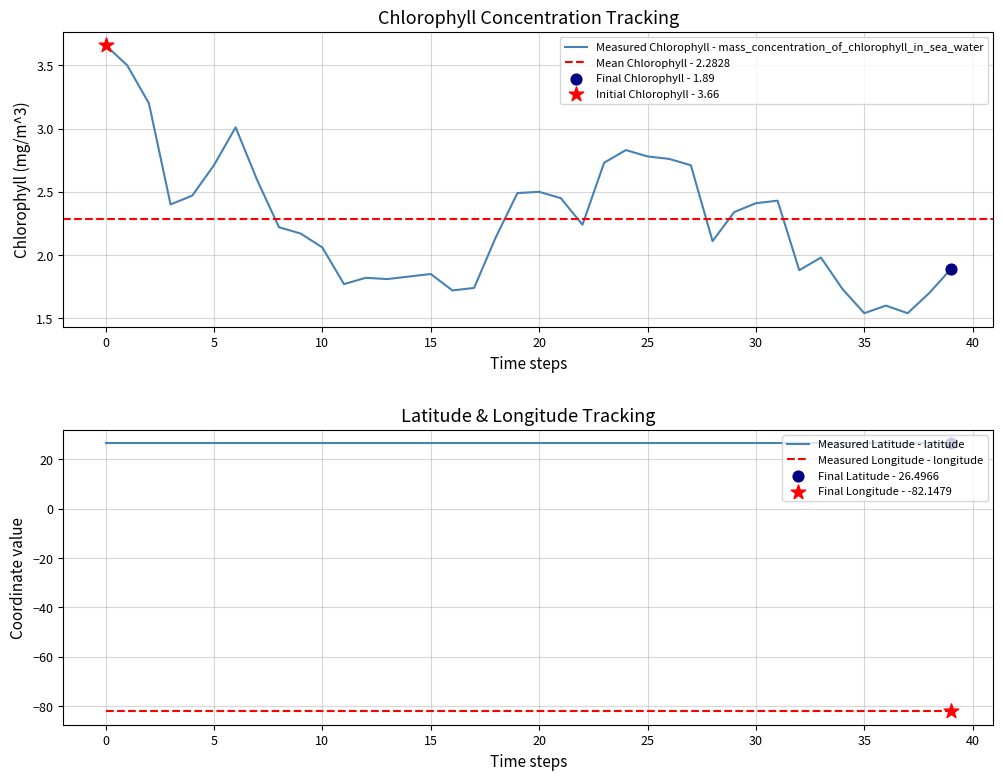

At how many categories does at least one series exceed -46?

40